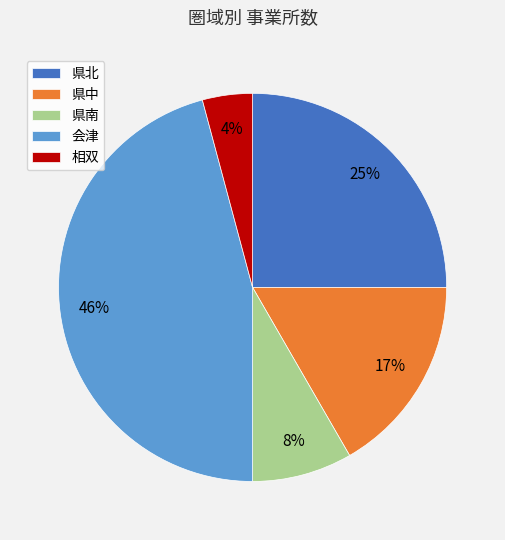

How many segments does this pie chart have?

5